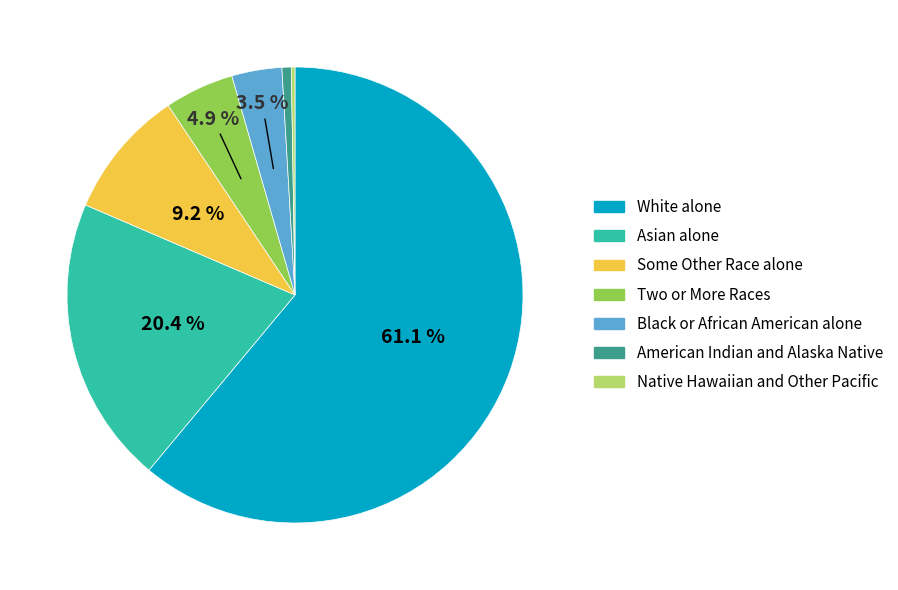

Is there a majority slice in this chart?

Yes